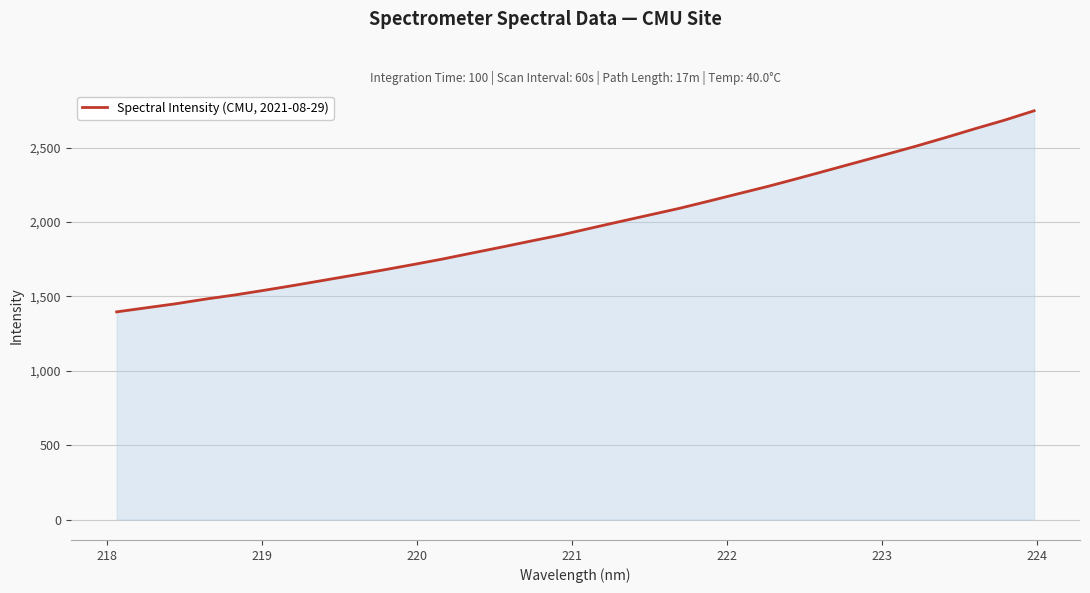

What is the minimum value shown in the chart?

1395.9